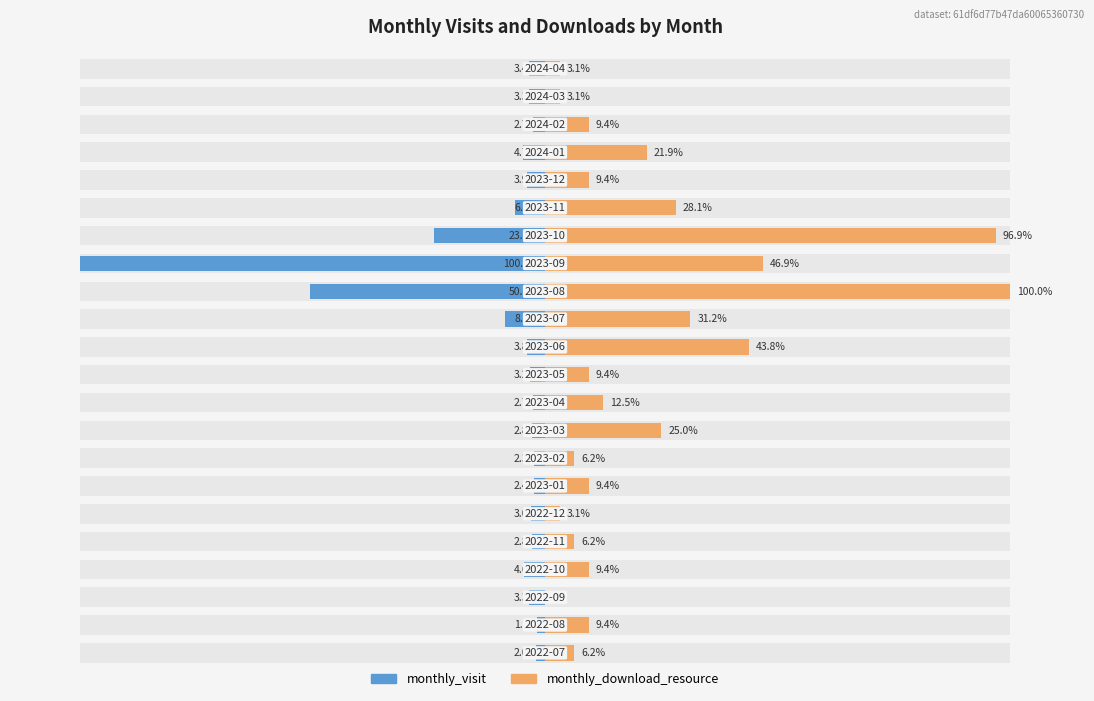

Reading left to right, what are all the values shown in this chart?

monthly_visit: -2.0	-1.8	-3.3	-4.6	-2.8	-3.0	-2.4	-2.3	-2.8	-2.7	-3.2	-3.8	-8.7	-50.5	-100.0	-23.9	-6.4	-3.9	-4.7	-2.7	-3.3	-3.4
monthly_download_resource: 6.2	9.4	0.0	9.4	6.2	3.1	9.4	6.2	25.0	12.5	9.4	43.8	31.2	100.0	46.9	96.9	28.1	9.4	21.9	9.4	3.1	3.1